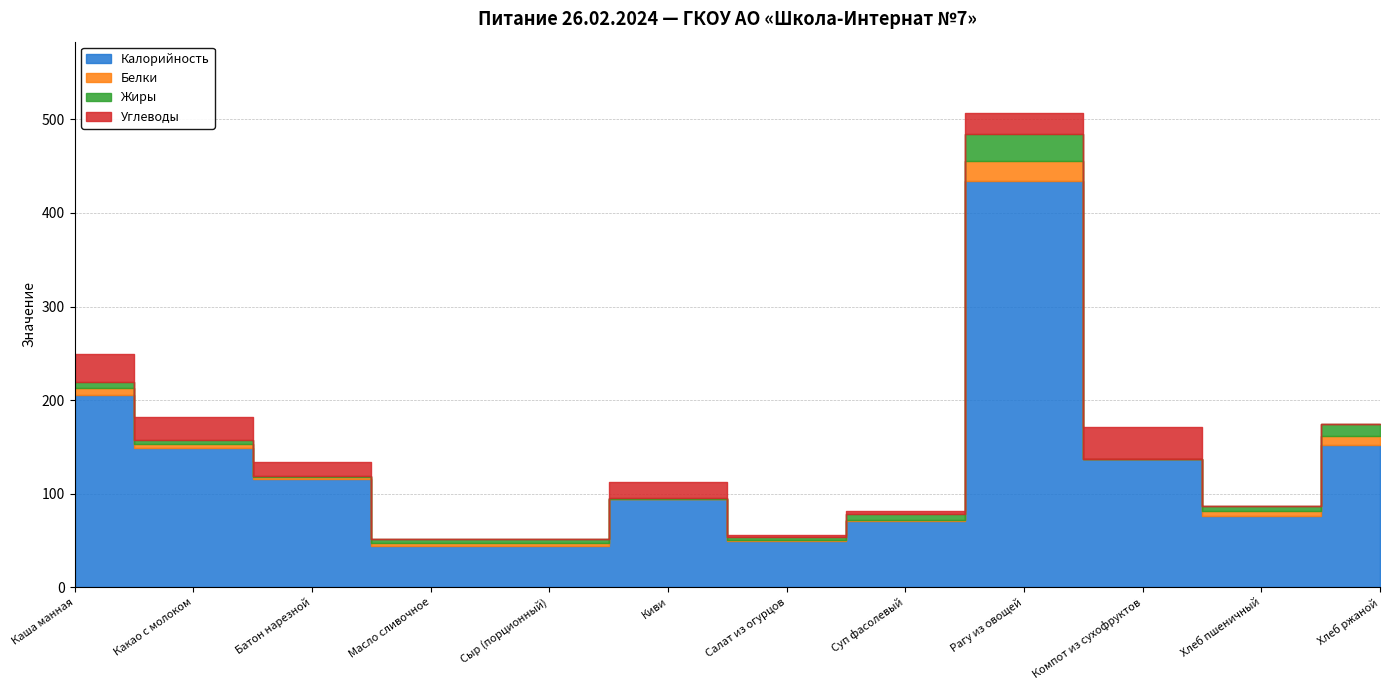

What is the total value across all series at Салат из огурцов?

56.0